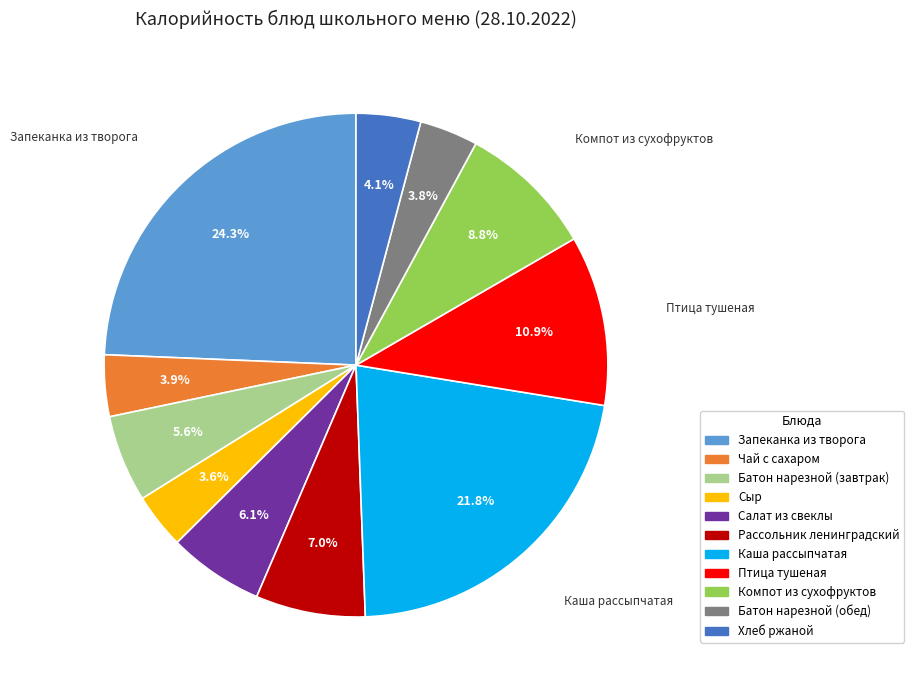

True or false: Батон нарезной (обед) accounts for 17% of the total.

False